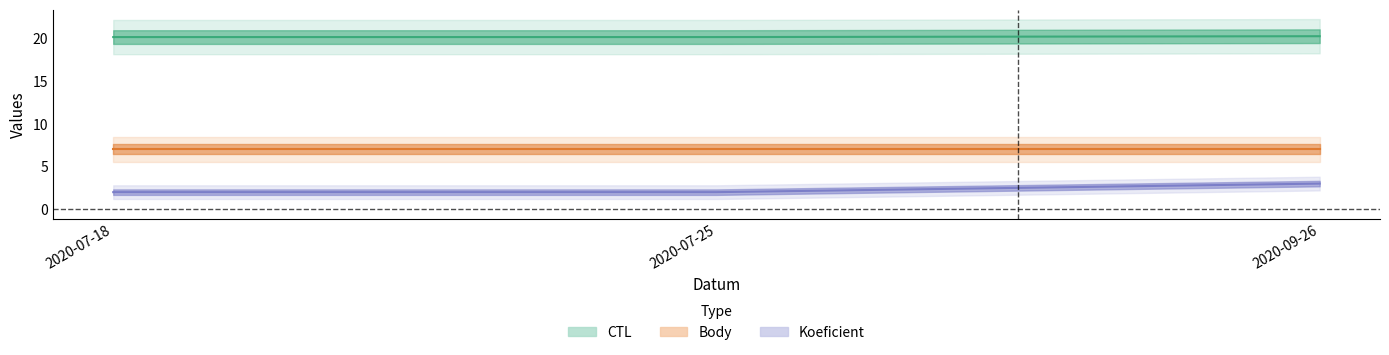

What is the difference between the highest and lowest values at 2020-09-26?

17.2